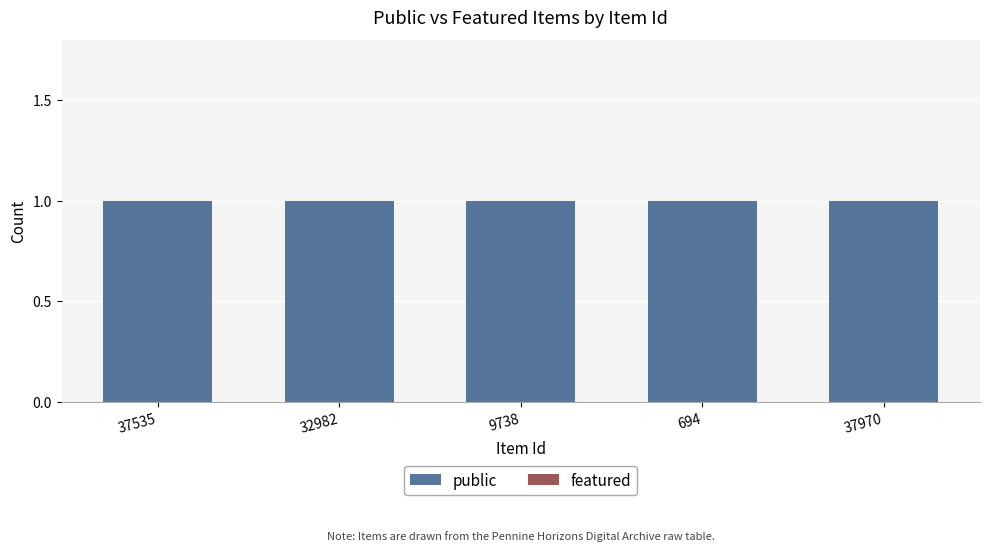

Count the number of categories in the chart.

5